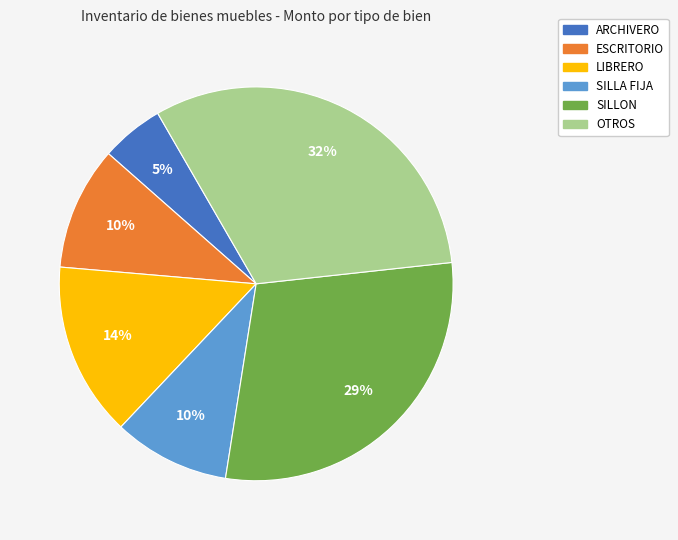

To the nearest percent, what is the average slice percentage?

17%